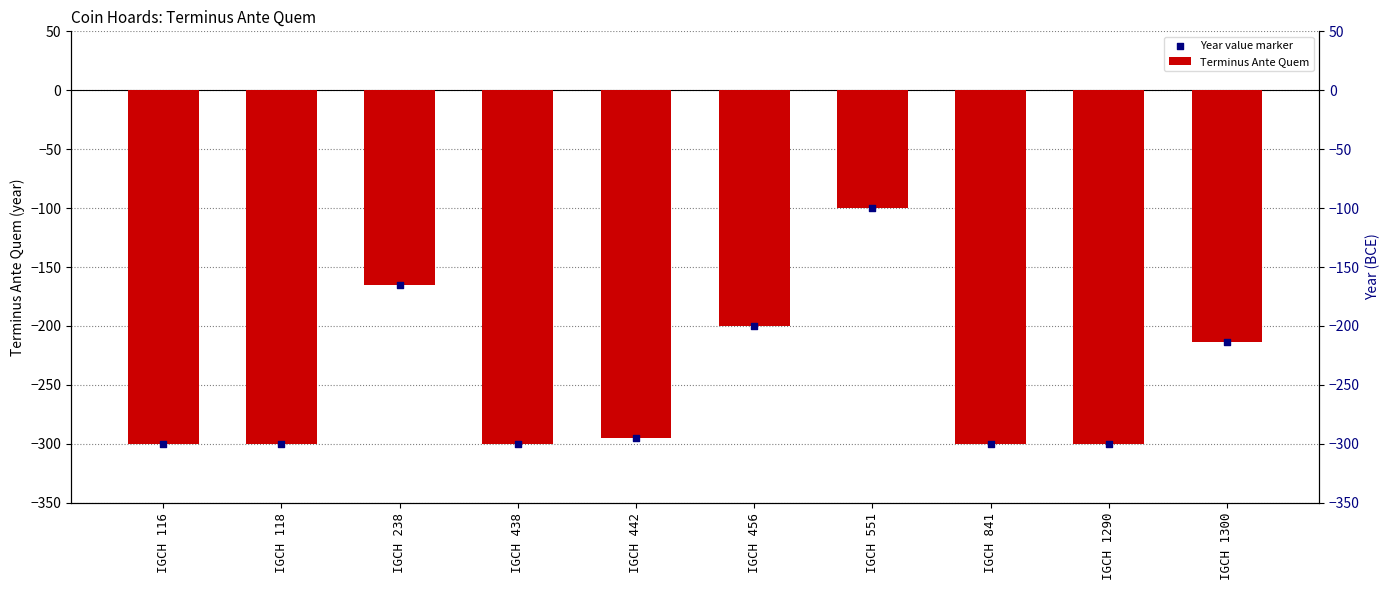

Which series reaches the minimum Y coordinate?

Terminus Ante Quem